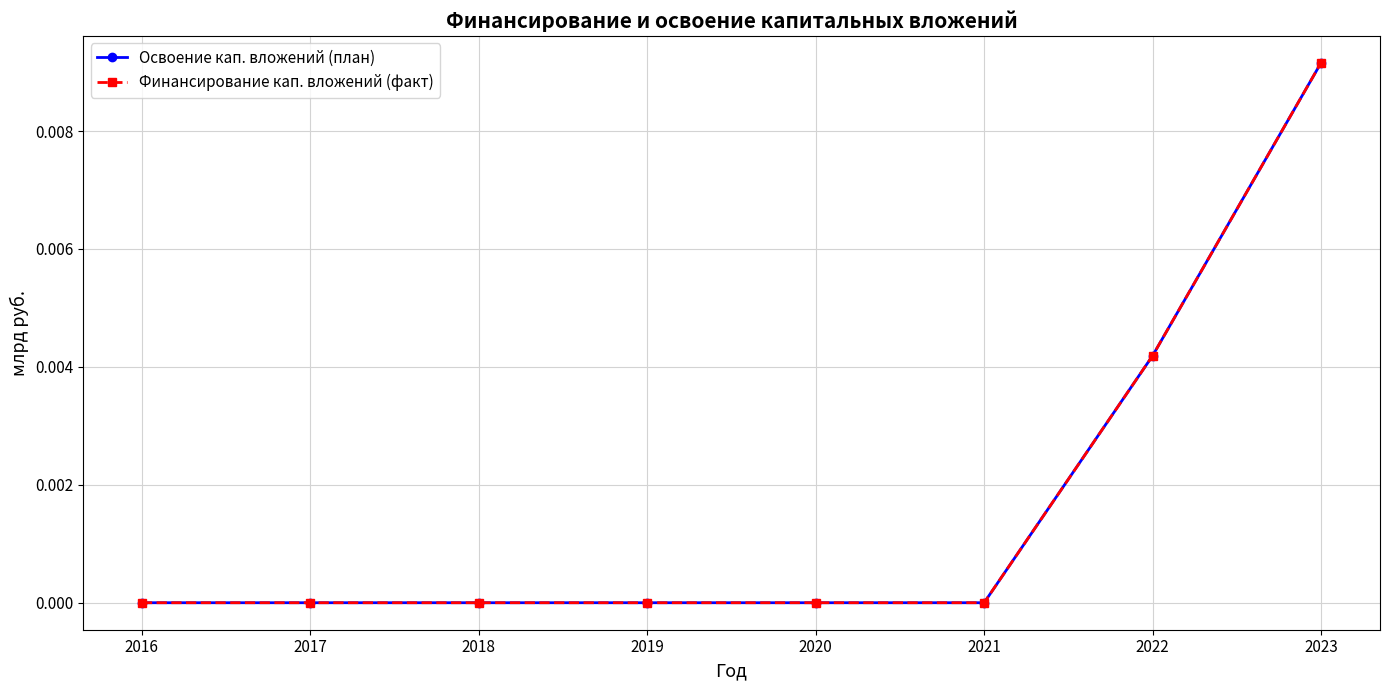

Reading left to right, list all the values displayed in this chart.

Освоение кап. вложений (план): 2016=0.0	2017=0.0	2018=0.0	2019=0.0	2020=0.0	2021=0.0	2022=0.0	2023=0.0
Финансирование кап. вложений (факт): 2016=0.0	2017=0.0	2018=0.0	2019=0.0	2020=0.0	2021=0.0	2022=0.0	2023=0.0